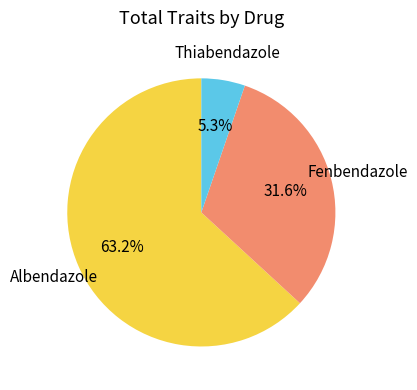

Is there a majority slice in this chart?

Yes